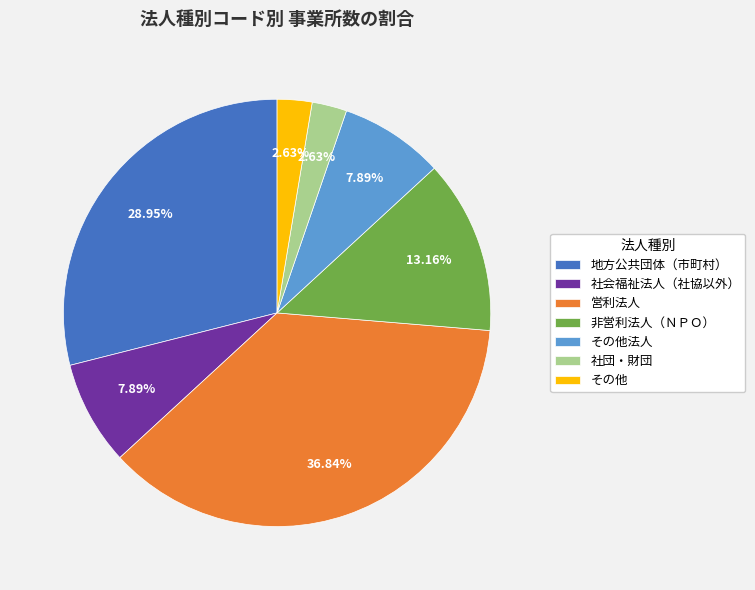

How many segments does this pie chart have?

7